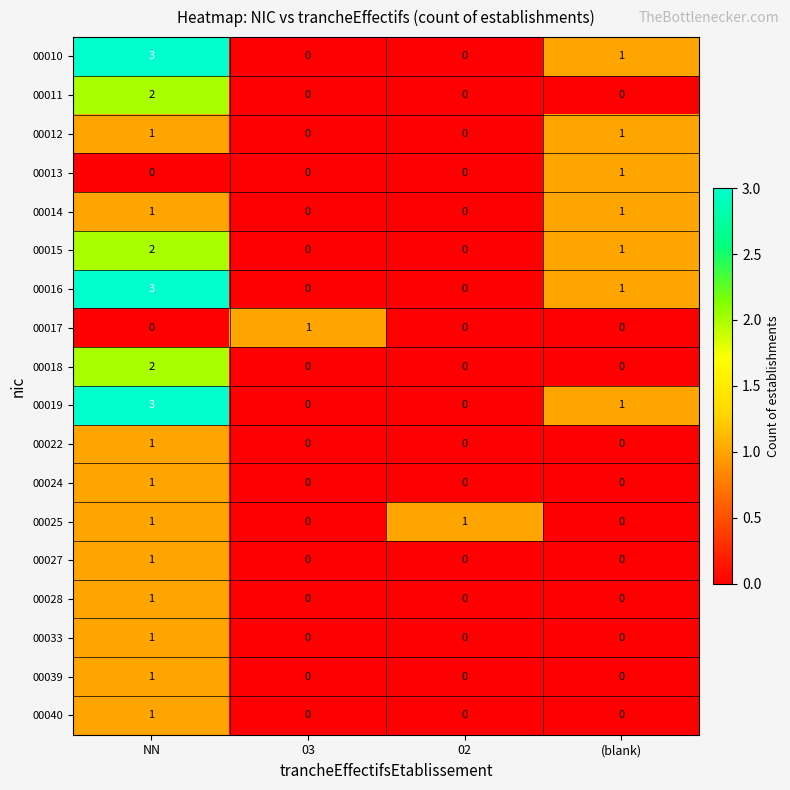

How many data points does each series have?

4